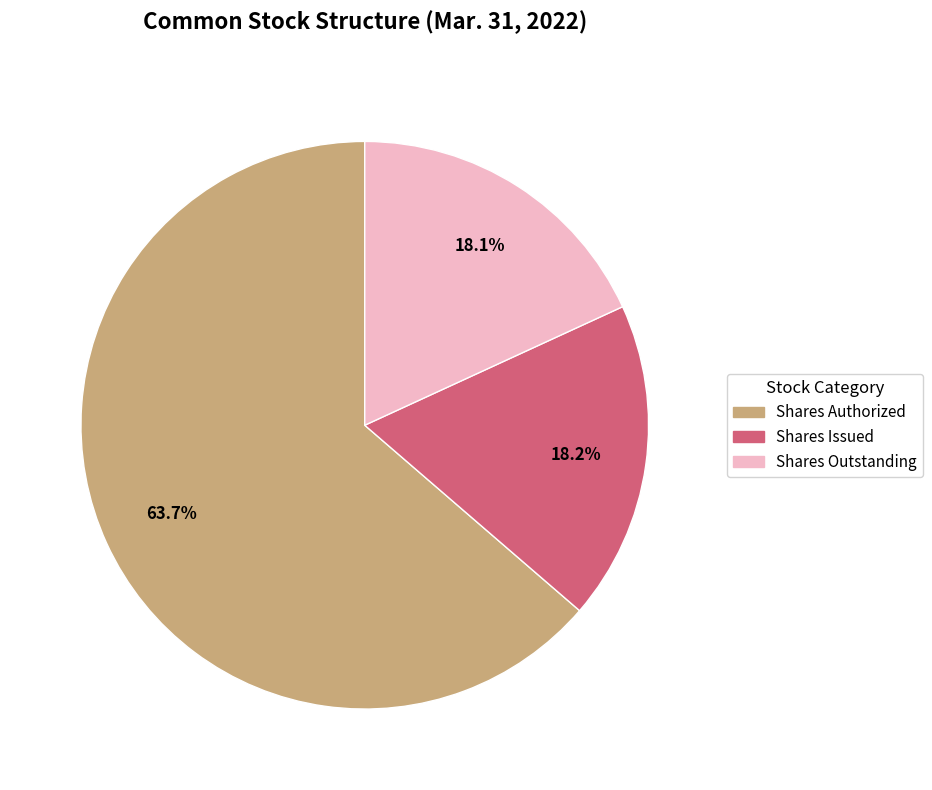

Is there any slice that represents more than half of the pie?

Yes